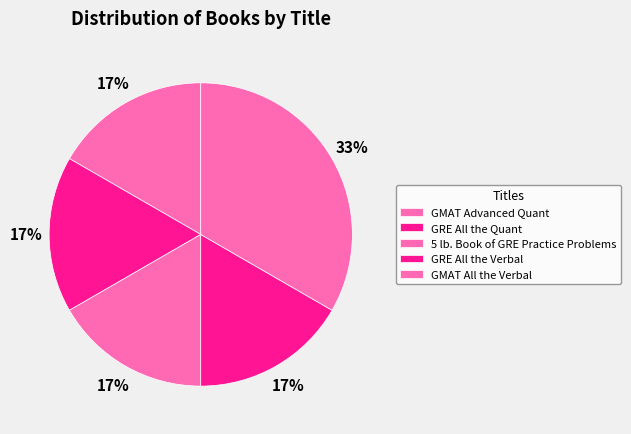

How many slices are in this pie chart?

5